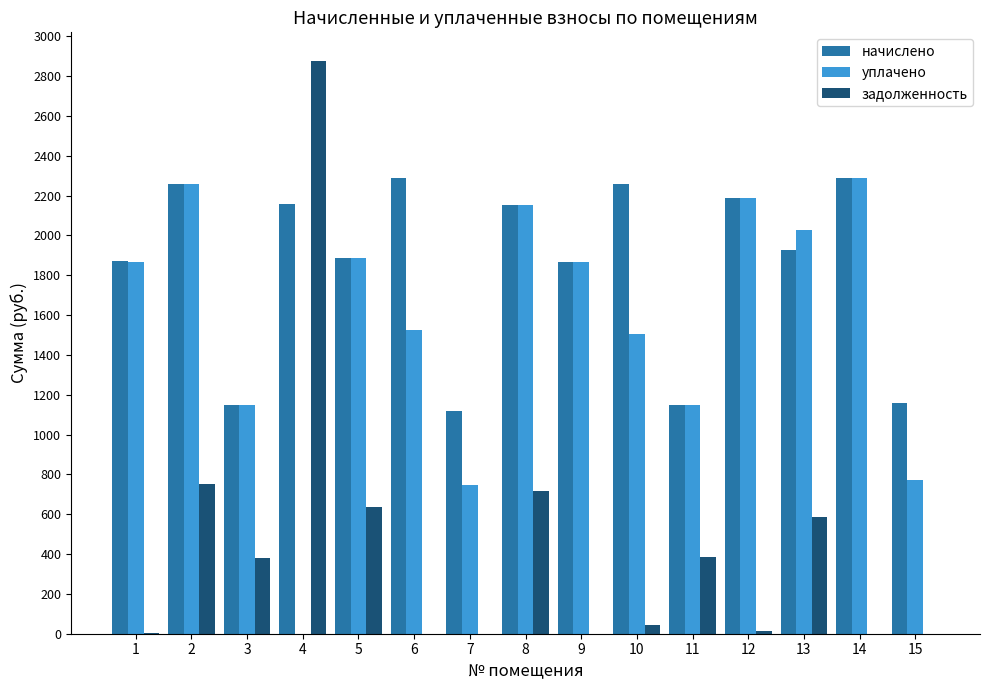

The задолженность series shows 2875.9 at 4. True or false?

True